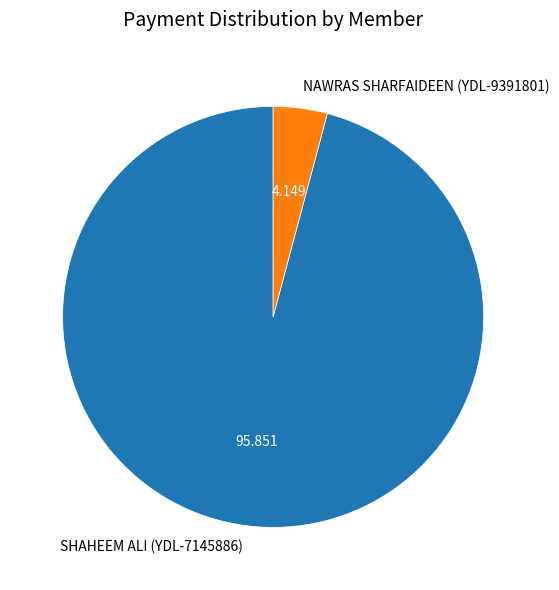

Do NAWRAS SHARFAIDEEN (YDL-9391801) and SHAHEEM ALI (YDL-7145886) together represent more than half of the pie?

Yes